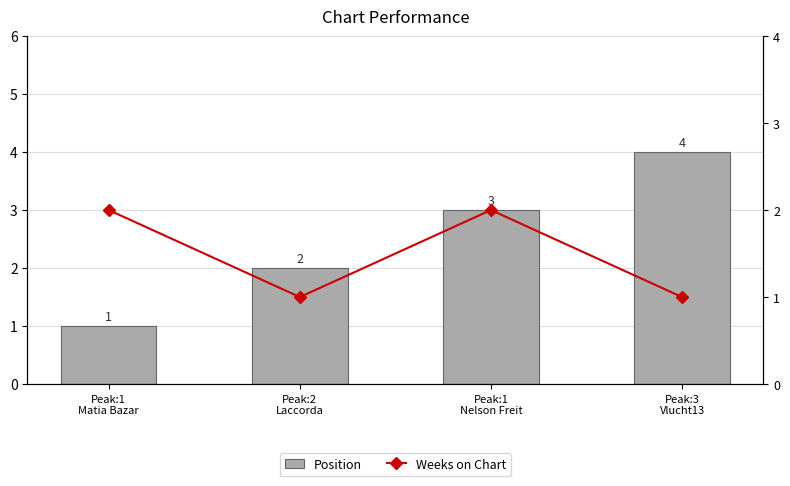

Reading left to right, transcribe all the data shown in this chart.

Position: 1	2	3	4
Weeks on Chart: 2	1	2	1